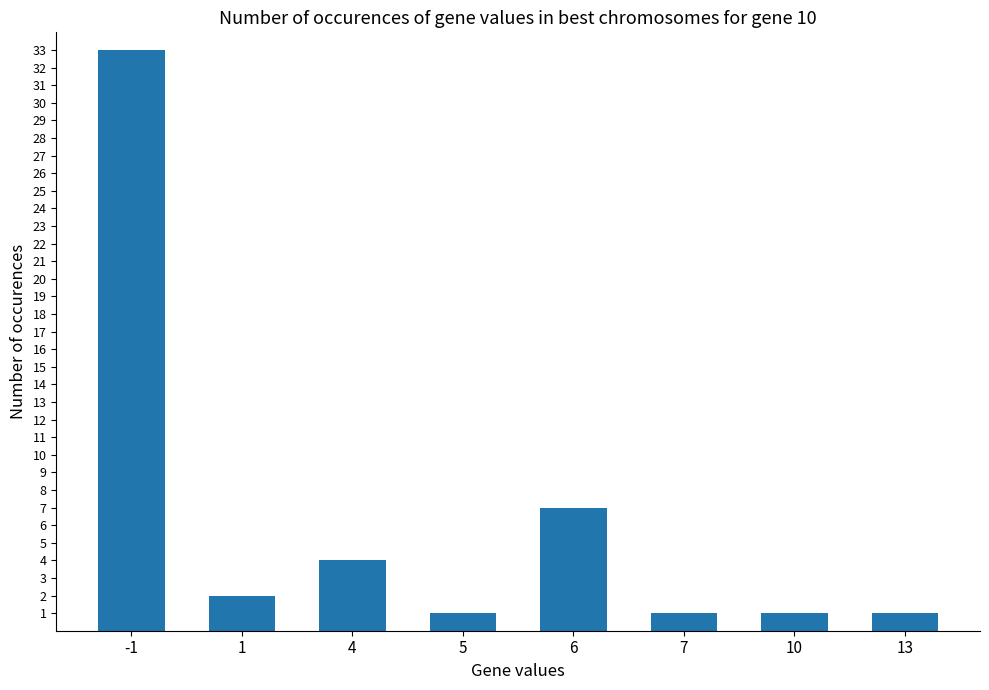

How many bars are there in total?

8